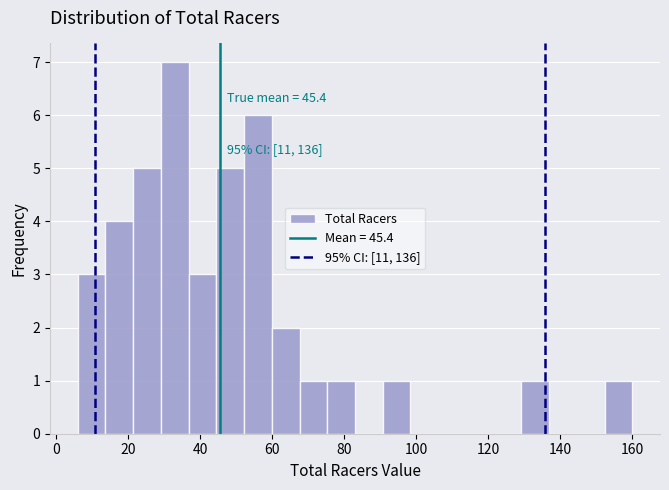

Around what value on the x-axis is the tallest bar? Give the approximate position of its centre, as read against the axis.

32